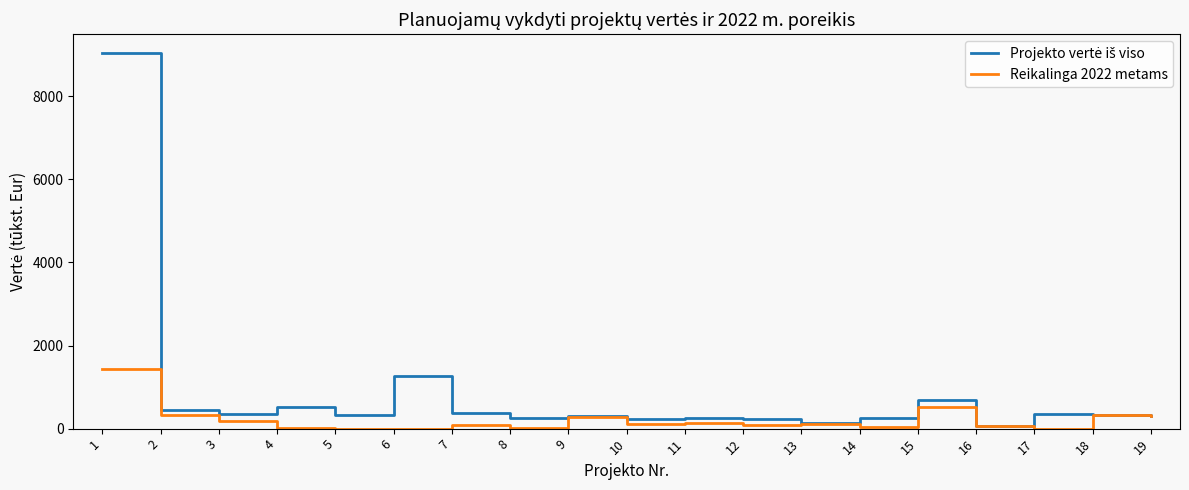

What is the total value across all series at 1?

10476.5